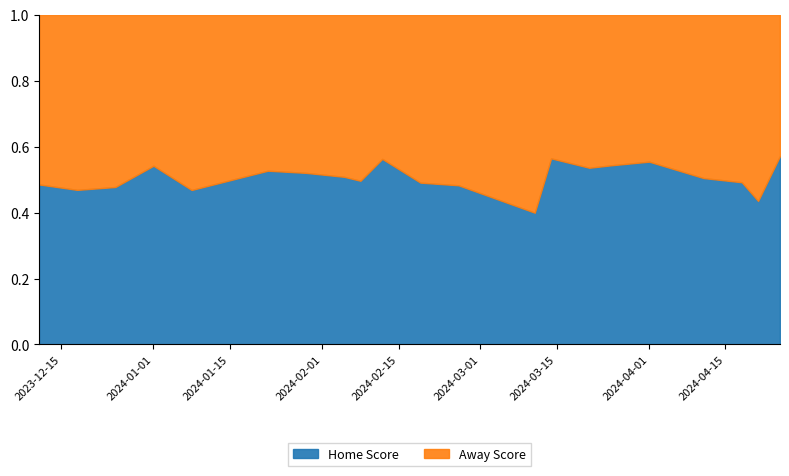

How many interior local valleys does the Away Score series have?

4